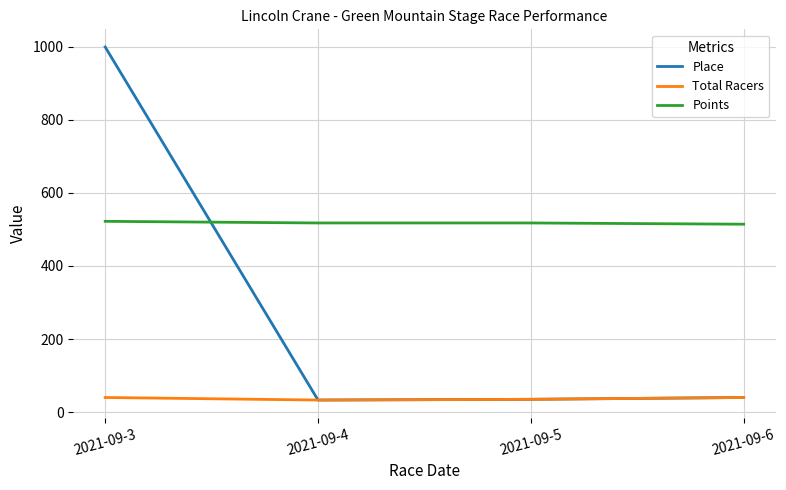

What is the sum of the Place values at 2021-09-6 and 2021-09-3?

1039.0